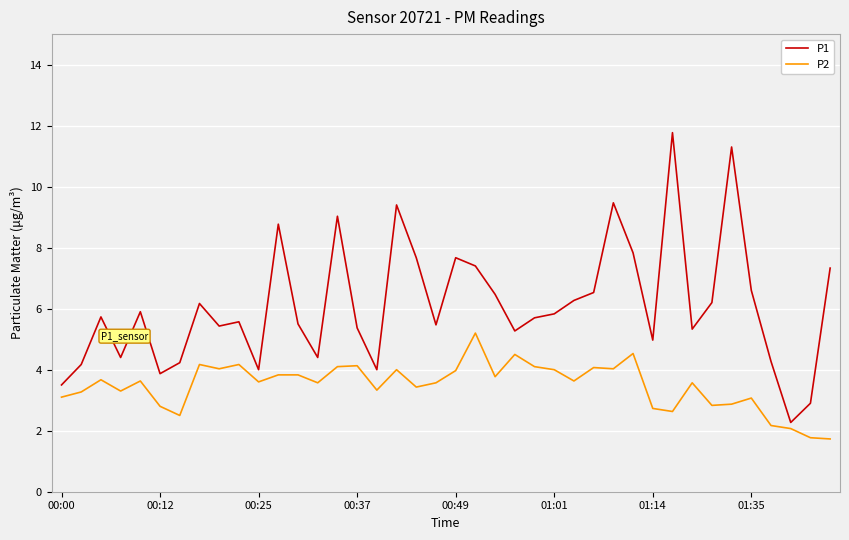

What is the lowest value of the P1 series?

2.3